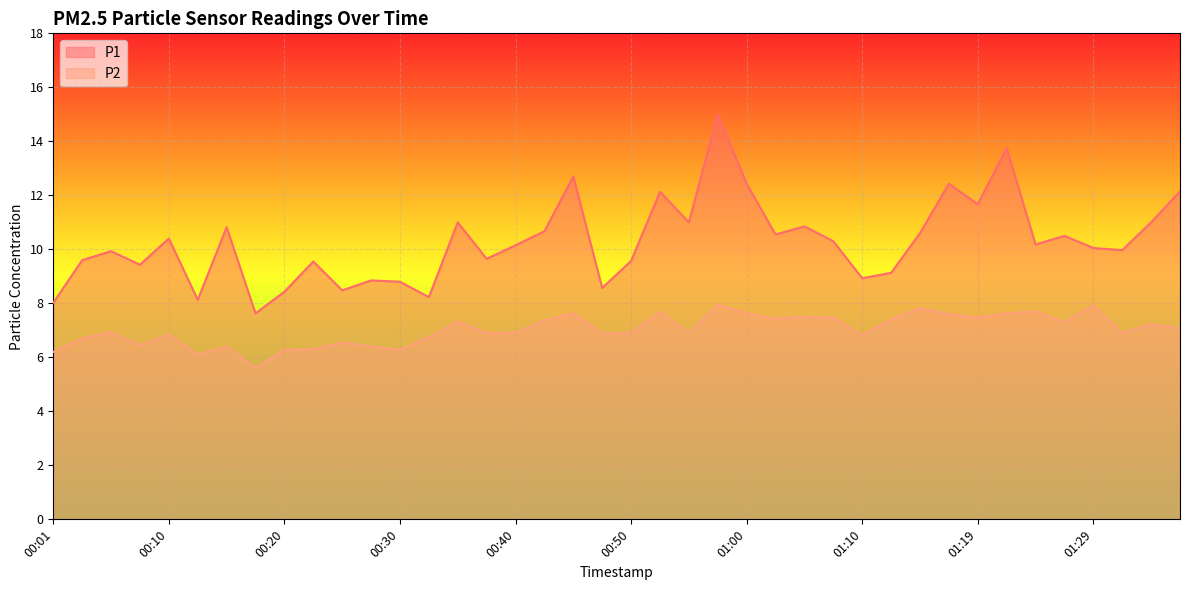

What position from the right is 01:10?

12